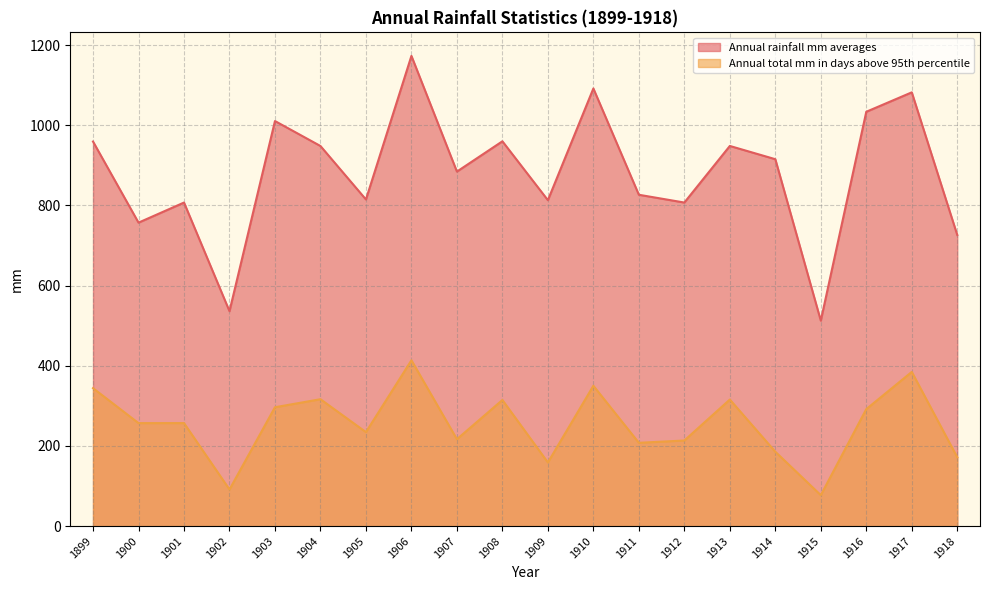

Rank the categories by Annual rainfall mm averages value from lowest to highest.

1915, 1902, 1918, 1900, 1901, 1912, 1909, 1905, 1911, 1907, 1914, 1904, 1913, 1899, 1908, 1903, 1916, 1917, 1910, 1906